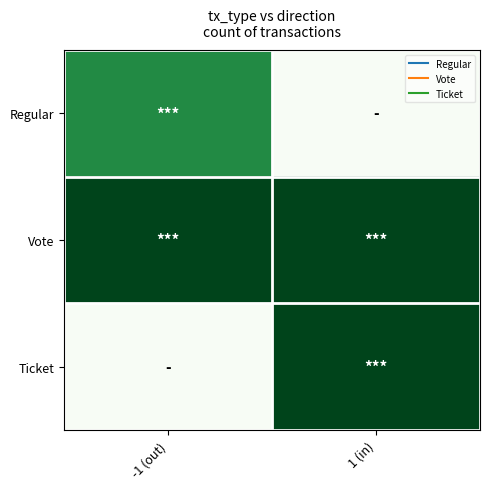

List the series in order of their peak value, highest first.

Vote, Ticket, Regular